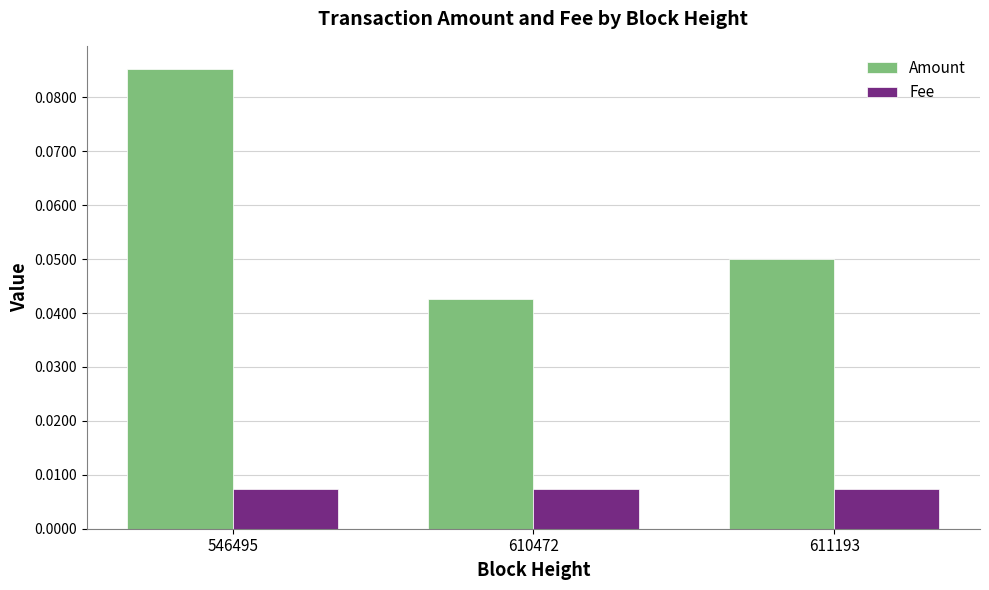

Which category has the highest value across all series?

546495